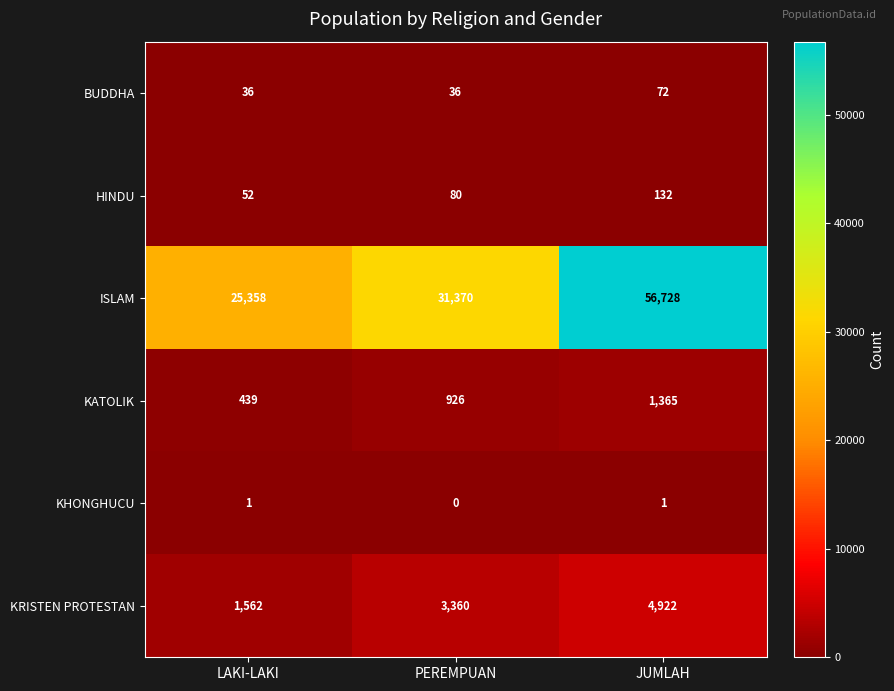

Reading right to left, transcribe all the data shown in this chart.

BUDDHA: JUMLAH=72	PEREMPUAN=36	LAKI-LAKI=36
HINDU: JUMLAH=132	PEREMPUAN=80	LAKI-LAKI=52
ISLAM: JUMLAH=56728	PEREMPUAN=31370	LAKI-LAKI=25358
KATOLIK: JUMLAH=1365	PEREMPUAN=926	LAKI-LAKI=439
KHONGHUCU: JUMLAH=1	PEREMPUAN=0	LAKI-LAKI=1
KRISTEN PROTESTAN: JUMLAH=4922	PEREMPUAN=3360	LAKI-LAKI=1562